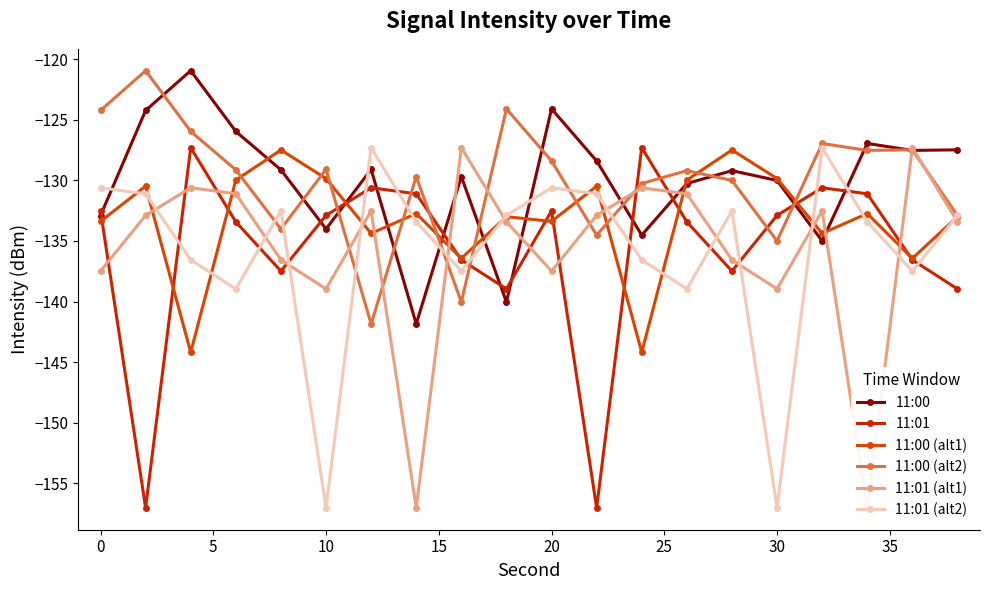

How many values in the 11:00 (alt1) series are below -132?

12